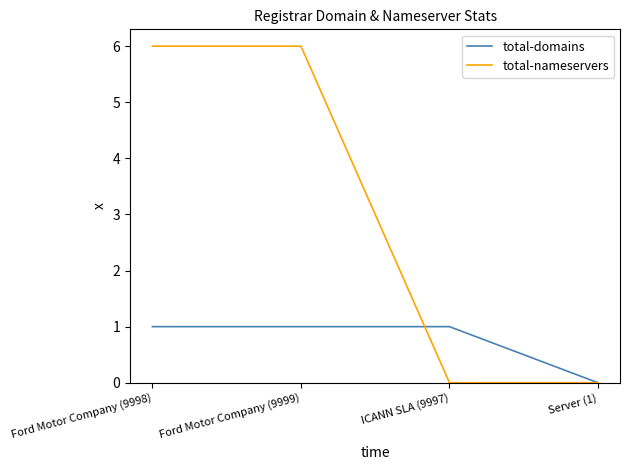

What position from the left is ICANN SLA (9997)?

3